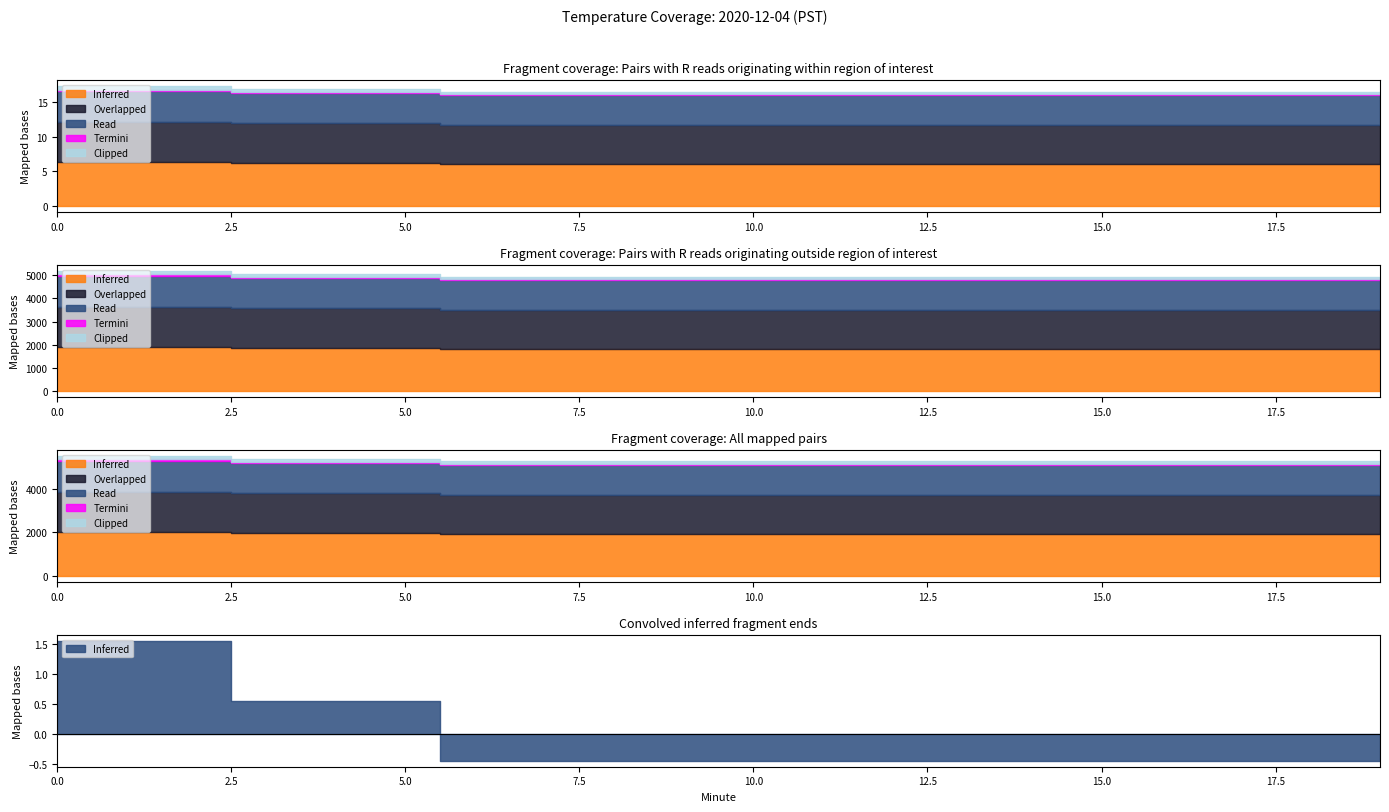

Reading right to left, what are all the values shown in this chart?

Inferred: 19=6.1	18=6.1	17=6.1	16=6.1	15=6.1	14=6.1	13=6.1	12=6.1	11=6.1	10=6.1	9=6.1	8=6.1	7=6.1	6=6.1	5=6.2	4=6.2	3=6.2	2=6.3	1=6.3	0=6.3
Overlapped: 19=5.6	18=5.6	17=5.6	16=5.6	15=5.6	14=5.6	13=5.6	12=5.6	11=5.6	10=5.6	9=5.6	8=5.6	7=5.6	6=5.6	5=5.7	4=5.7	3=5.7	2=5.8	1=5.8	0=5.8
Read: 19=4.3	18=4.3	17=4.3	16=4.3	15=4.3	14=4.3	13=4.3	12=4.3	11=4.3	10=4.3	9=4.3	8=4.3	7=4.3	6=4.3	5=4.4	4=4.4	3=4.4	2=4.5	1=4.5	0=4.5
Termini: 19=0.1	18=0.1	17=0.1	16=0.1	15=0.1	14=0.1	13=0.1	12=0.1	11=0.1	10=0.1	9=0.1	8=0.1	7=0.1	6=0.1	5=0.1	4=0.1	3=0.1	2=0.2	1=0.2	0=0.2
Clipped: 19=0.4	18=0.4	17=0.4	16=0.4	15=0.4	14=0.4	13=0.4	12=0.4	11=0.4	10=0.4	9=0.4	8=0.4	7=0.4	6=0.4	5=0.5	4=0.5	3=0.5	2=0.5	1=0.5	0=0.5